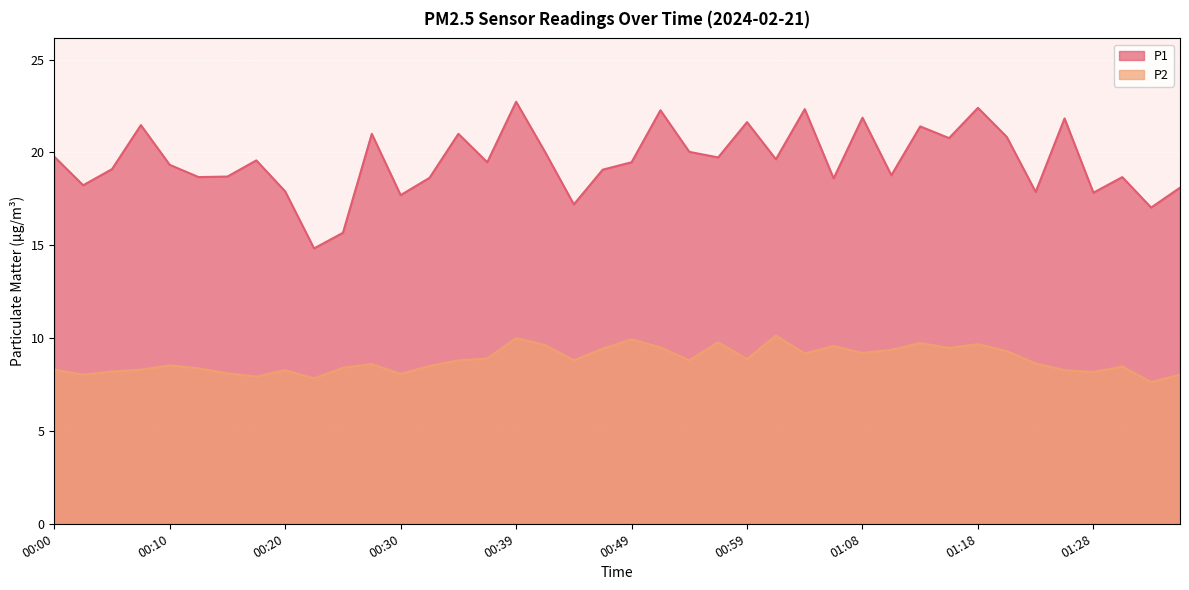

What is the sum of the P2 values at 00:59 and 00:44?

17.7